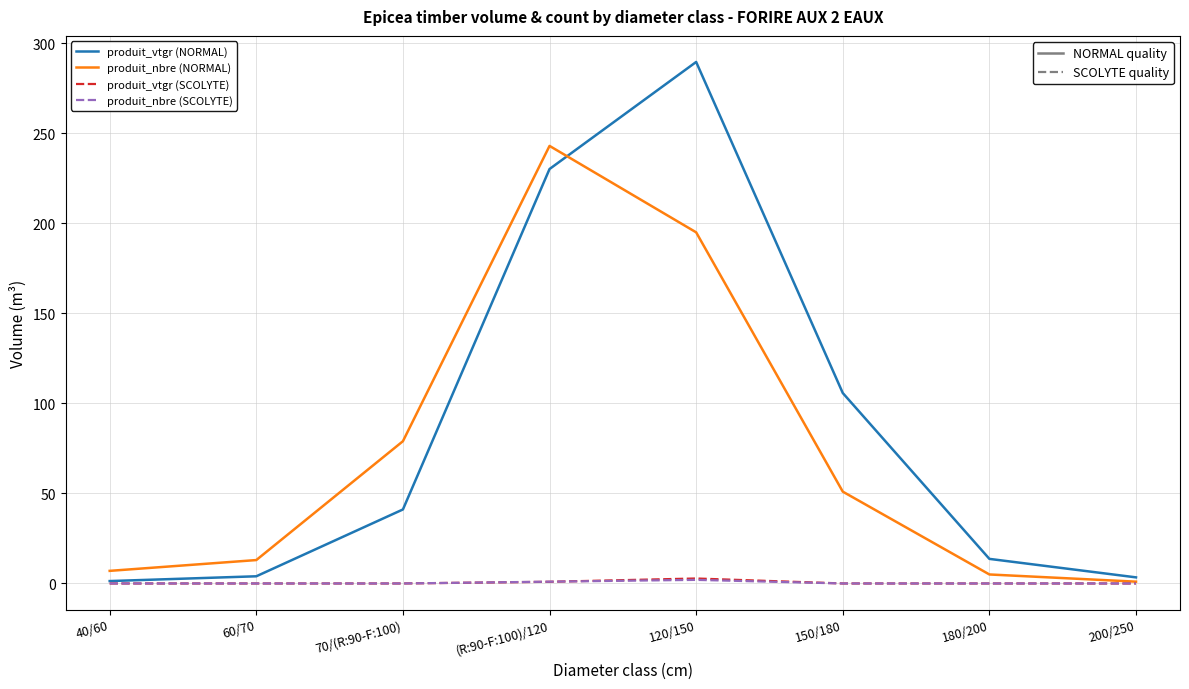

How many lines are shown in the chart?

4